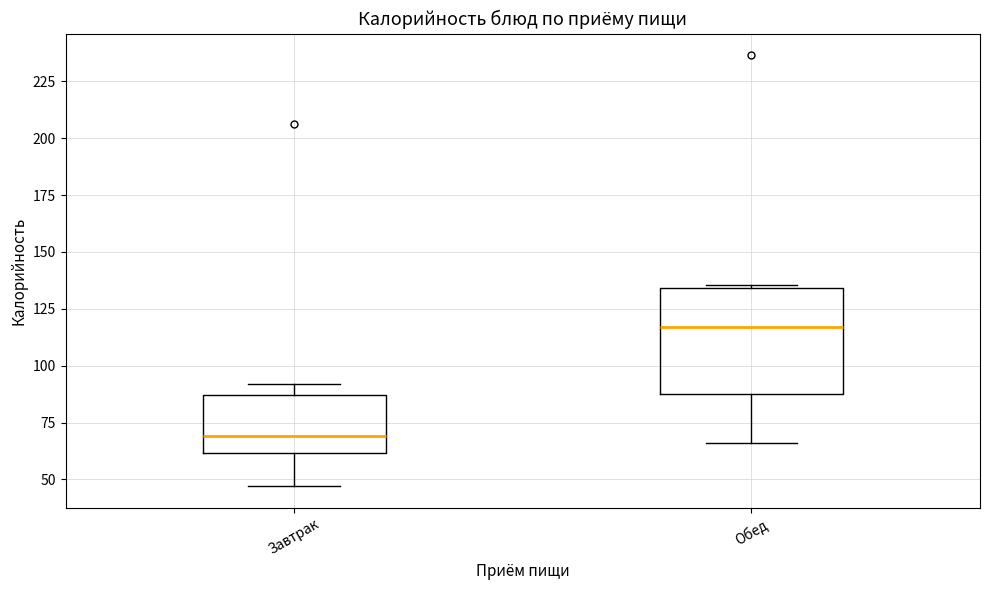

Which box has the highest median line?

Обед